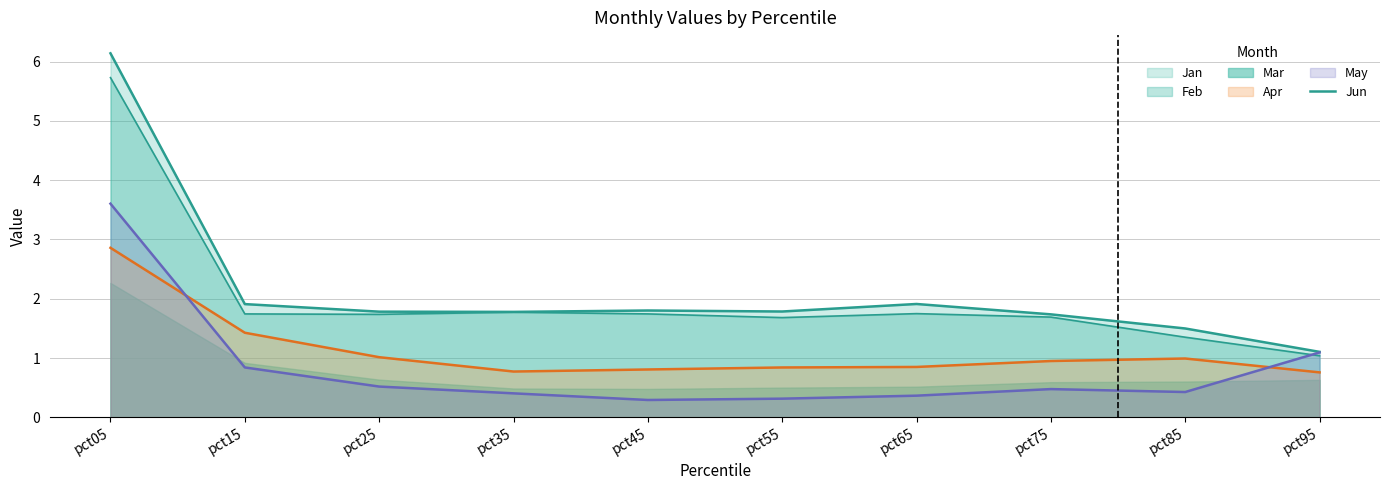

The value at pct35 is 3.2. True or false?

False